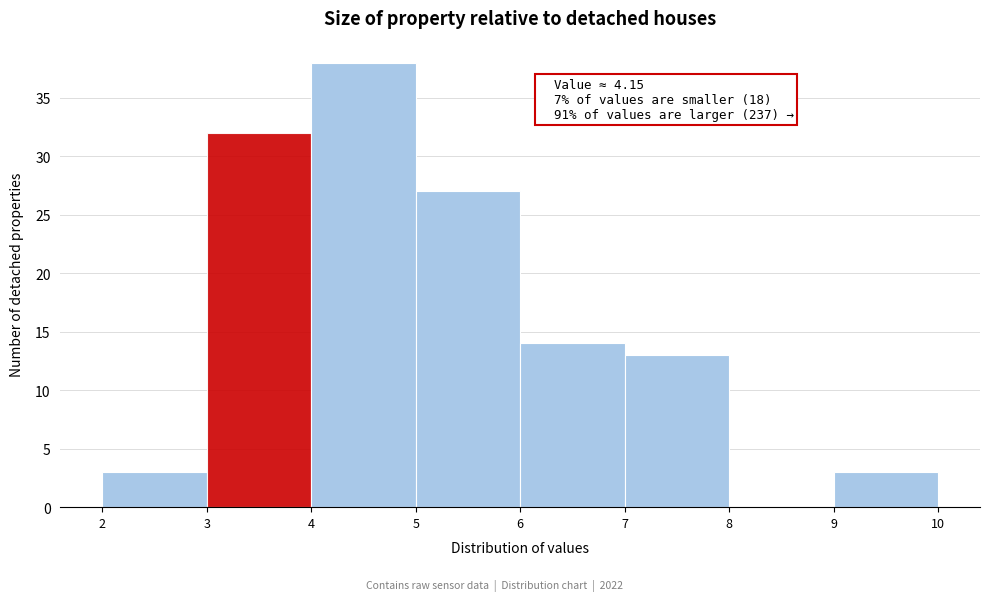

Over which range of the x-axis is the bar tallest?

4 to 5